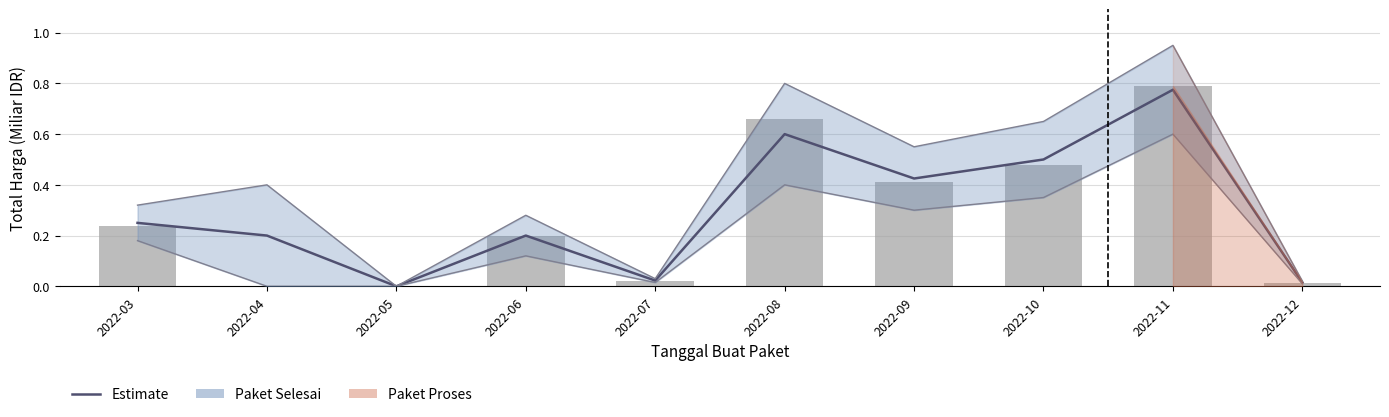

The value at 2022-12 is 0.0. True or false?

False